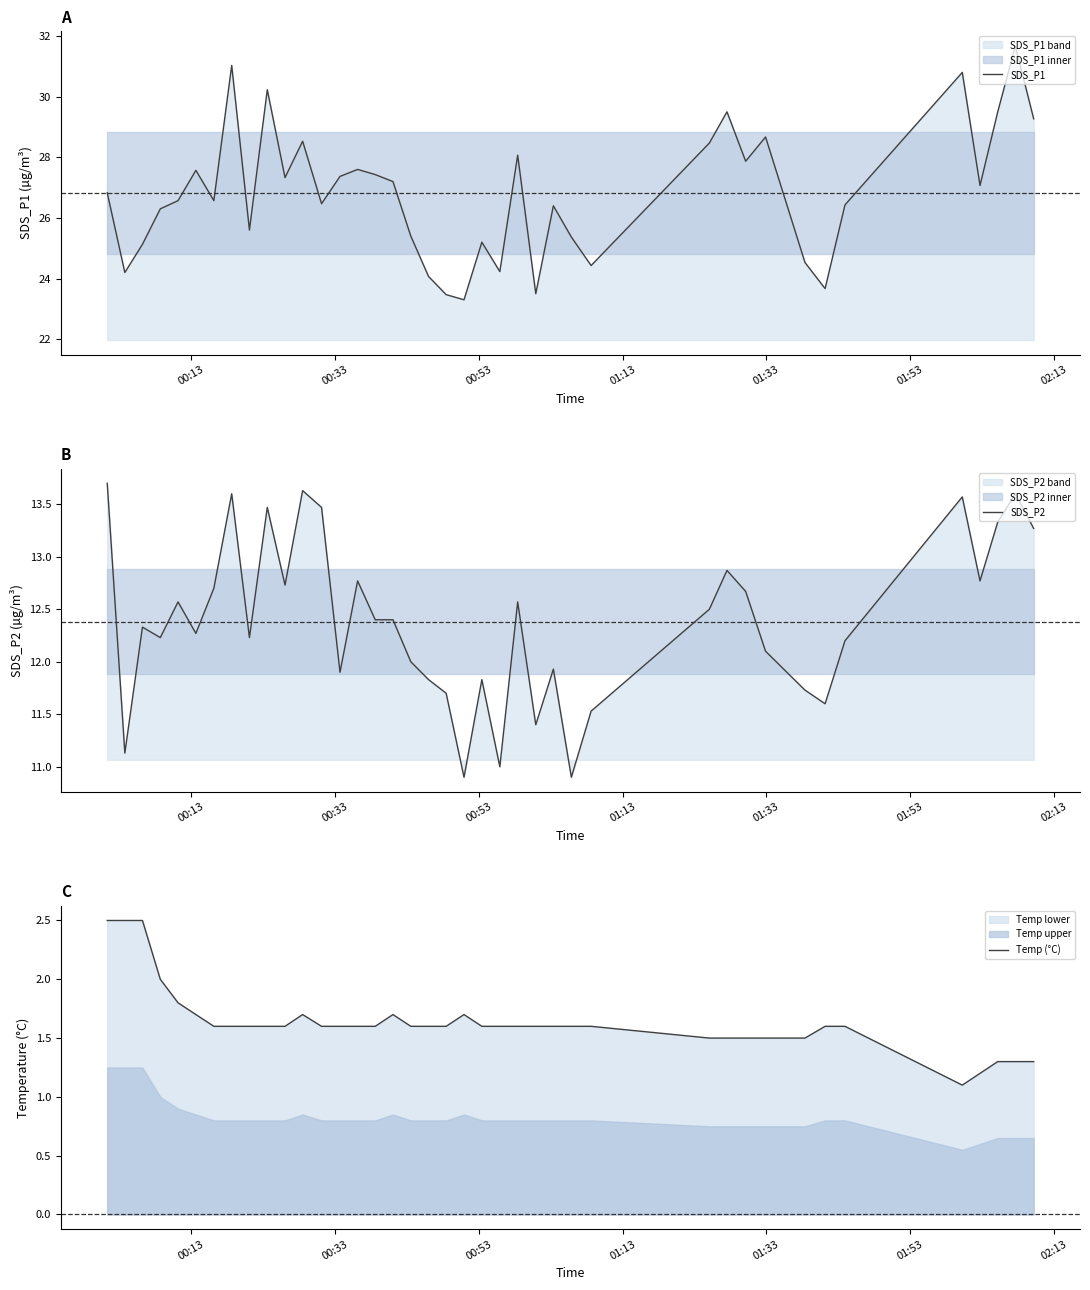

What is the minimum value for SDS_P1?

23.3